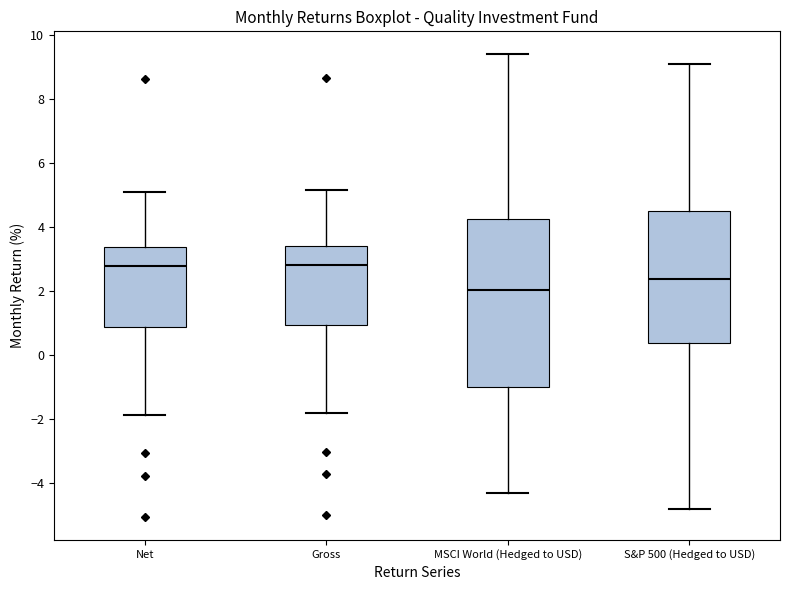

Reading left to right, transcribe this box plot: for each box, give where its median line is, the range the box spans, and where its two whiskers end, as read against the y-axis. The values are not printed on the chart, so give them approximately, as read against the axis.

Net: median 2.8, box 0.8 to 3.4, whiskers -1.8 to 5.2
Gross: median 2.8, box 1.0 to 3.4, whiskers -1.8 to 5.2
MSCI World (Hedged to USD): median 2.0, box -1.0 to 4.2, whiskers -4.4 to 9.4
S&P 500 (Hedged to USD): median 2.4, box 0.4 to 4.6, whiskers -4.8 to 9.0